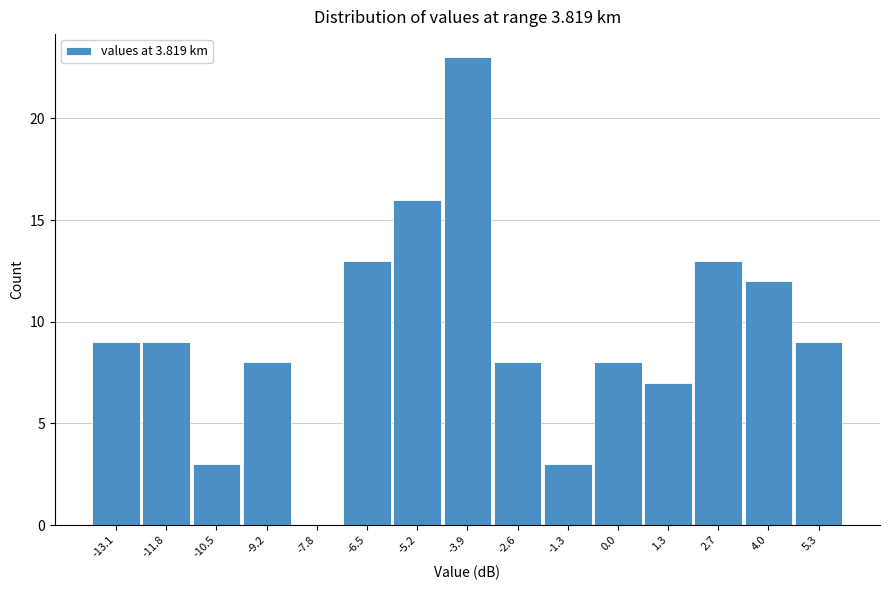

Reading left to right, what are all the values shown in this chart?

-13.1=9	-11.8=9	-10.5=3	-9.2=8	-7.8=0	-6.5=13	-5.2=16	-3.9=23	-2.6=8	-1.3=3	0.0=8	1.3=7	2.7=13	4.0=12	5.3=9